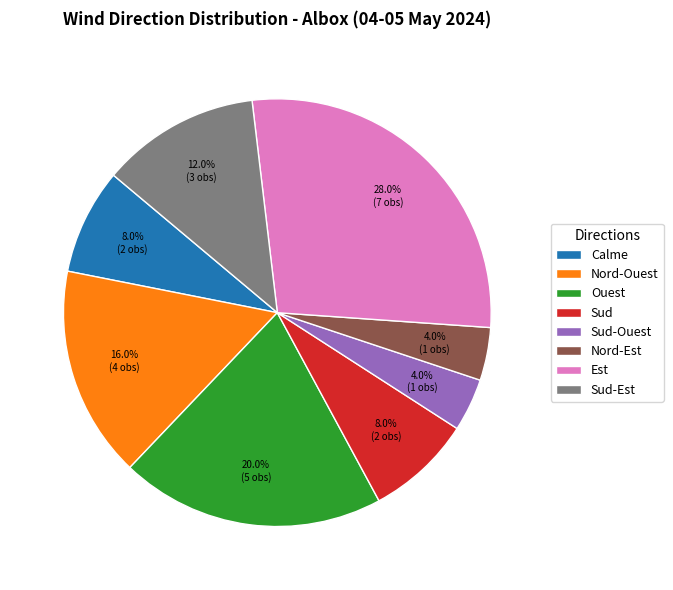

Is it true that Ouest is 34% of the pie?

False